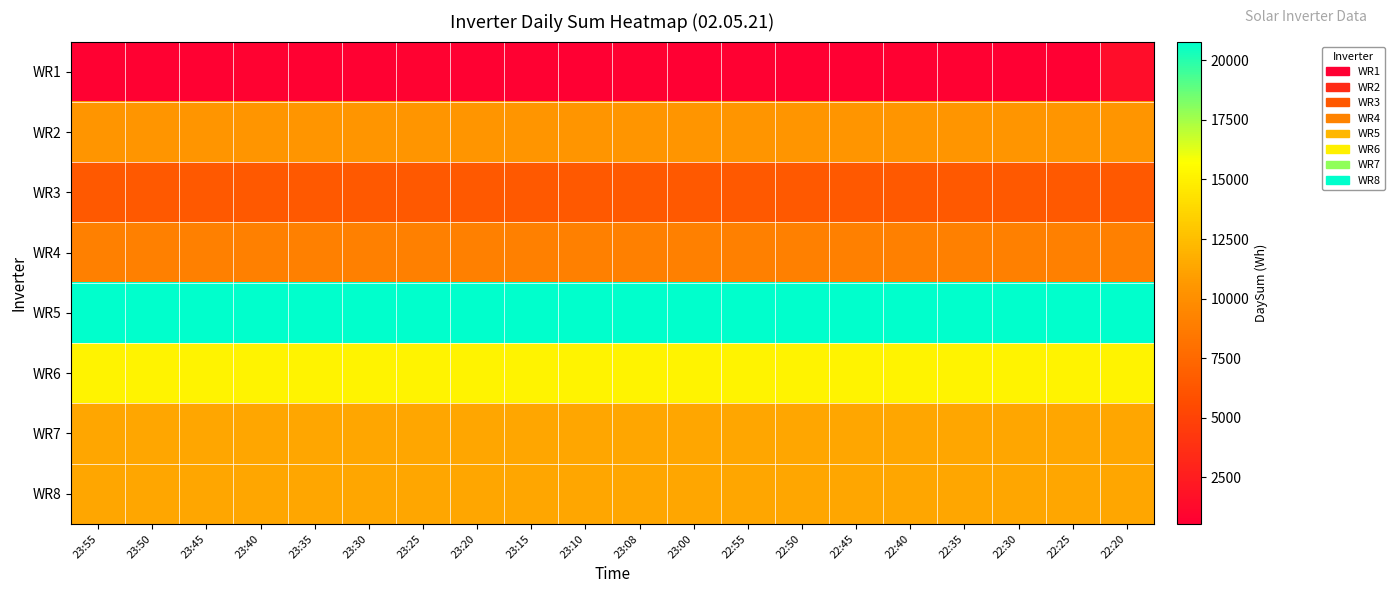

Reading left to right, transcribe all the data shown in this chart.

WR1: 23:55=651	23:50=623	23:45=671	23:40=767	23:35=678	23:30=687	23:25=760	23:20=663	23:15=636	23:10=573	23:08=644	23:00=612	22:55=628	22:50=586	22:45=610	22:40=630	22:35=663	22:30=601	22:25=537	22:20=1415
WR2: 23:55=10470	23:50=10470	23:45=10470	23:40=10470	23:35=10470	23:30=10470	23:25=10470	23:20=10470	23:15=10470	23:10=10470	23:08=10470	23:00=10470	22:55=10470	22:50=10470	22:45=10470	22:40=10470	22:35=10470	22:30=10470	22:25=10470	22:20=10470
WR3: 23:55=6531	23:50=6531	23:45=6531	23:40=6531	23:35=6531	23:30=6531	23:25=6531	23:20=6531	23:15=6531	23:10=6531	23:08=6531	23:00=6531	22:55=6531	22:50=6531	22:45=6531	22:40=6531	22:35=6531	22:30=6531	22:25=6531	22:20=6531
WR4: 23:55=9023	23:50=9023	23:45=9023	23:40=9023	23:35=9023	23:30=9023	23:25=9023	23:20=9023	23:15=9023	23:10=9023	23:08=9023	23:00=9023	22:55=9023	22:50=9023	22:45=9023	22:40=9023	22:35=9023	22:30=9023	22:25=9023	22:20=9023
WR5: 23:55=20792	23:50=20792	23:45=20792	23:40=20792	23:35=20792	23:30=20792	23:25=20792	23:20=20792	23:15=20792	23:10=20792	23:08=20792	23:00=20792	22:55=20792	22:50=20792	22:45=20792	22:40=20792	22:35=20792	22:30=20792	22:25=20792	22:20=20792
WR6: 23:55=15120	23:50=15120	23:45=15120	23:40=15120	23:35=15120	23:30=15120	23:25=15120	23:20=15120	23:15=15120	23:10=15120	23:08=15120	23:00=15120	22:55=15120	22:50=15120	22:45=15120	22:40=15120	22:35=15120	22:30=15120	22:25=15120	22:20=15120
WR7: 23:55=11327	23:50=11327	23:45=11327	23:40=11327	23:35=11327	23:30=11327	23:25=11327	23:20=11327	23:15=11327	23:10=11327	23:08=11327	23:00=11327	22:55=11327	22:50=11327	22:45=11327	22:40=11327	22:35=11327	22:30=11327	22:25=11327	22:20=11327
WR8: 23:55=11356	23:50=11356	23:45=11356	23:40=11356	23:35=11356	23:30=11356	23:25=11356	23:20=11356	23:15=11356	23:10=11356	23:08=11356	23:00=11356	22:55=11356	22:50=11356	22:45=11356	22:40=11356	22:35=11356	22:30=11356	22:25=11356	22:20=11356